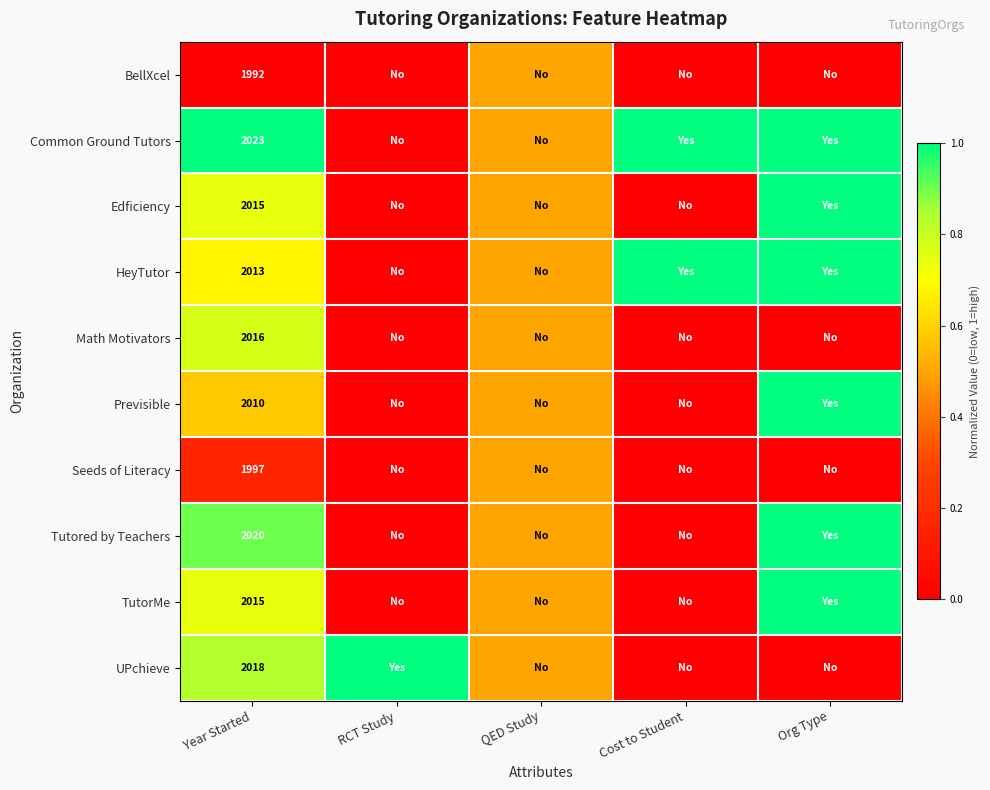

What is the total value across all series at Year Started?

20119.0